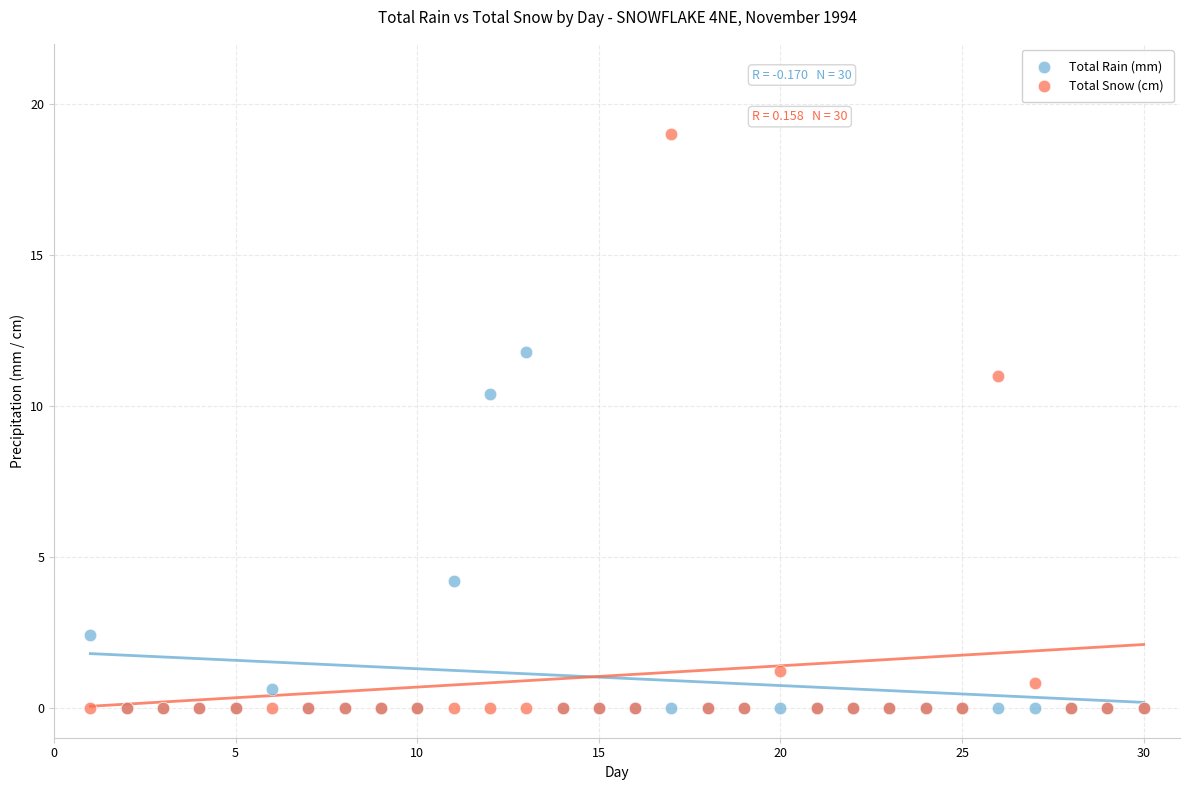

Which series has the largest Y range (max minus min)?

Total Snow (cm)